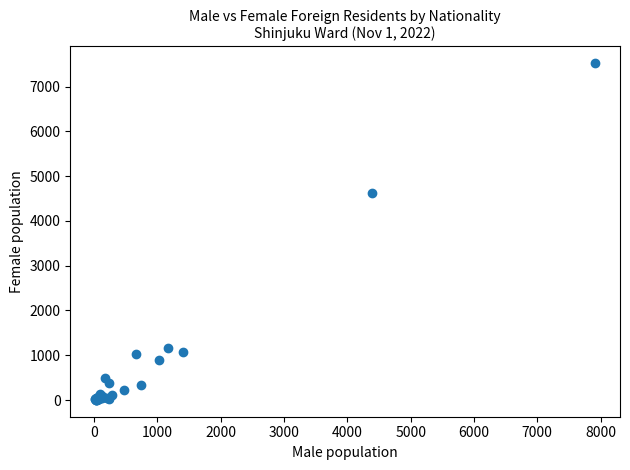

What Y value in the scatter plot is closest to 3762?

4621